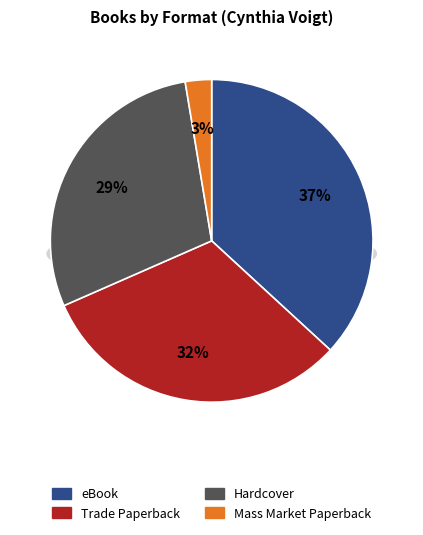

Between Trade Paperback and Hardcover, which is larger?

Trade Paperback